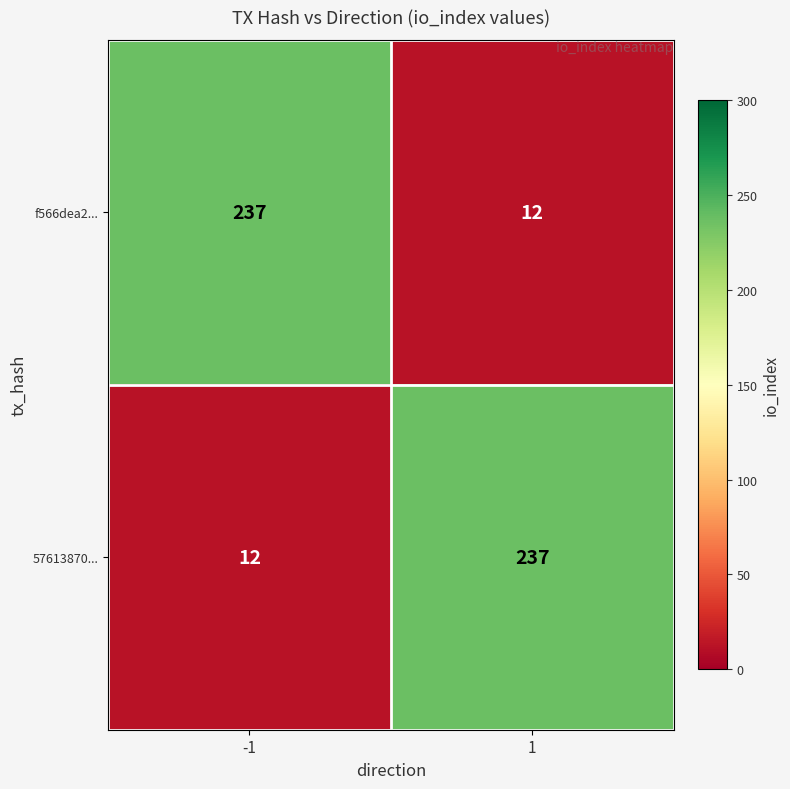

Rank the series at -1 from lowest to highest value.

57613870..., f566dea2...